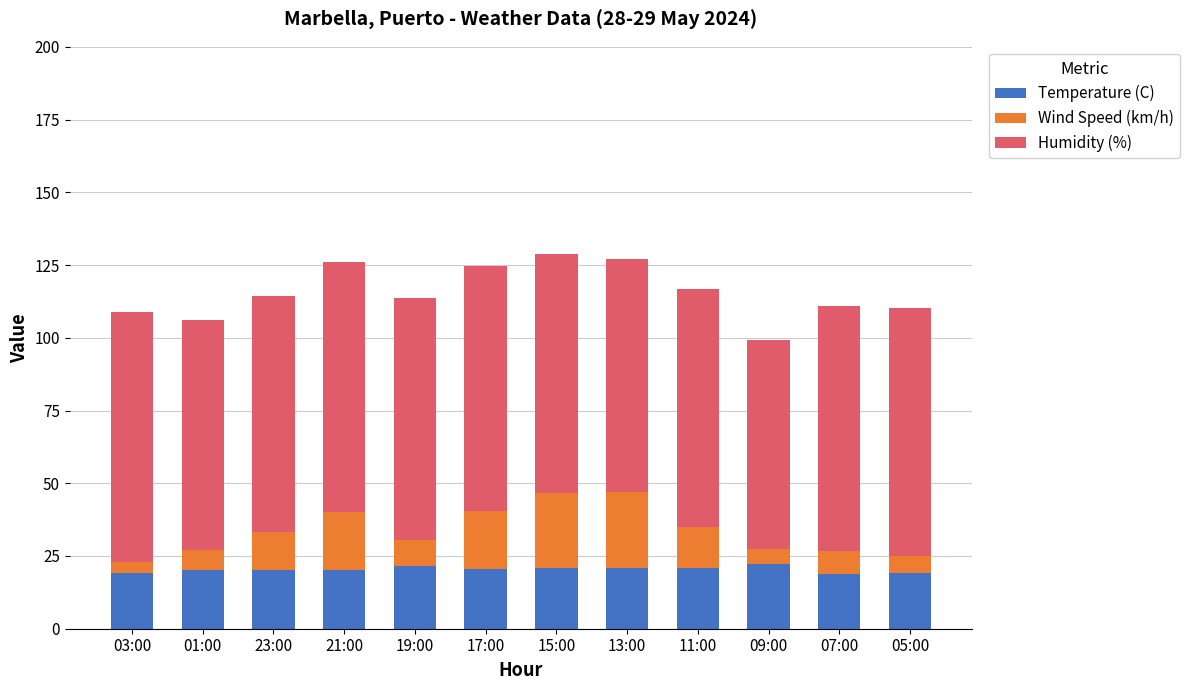

The value of Temperature (C) at 23:00 is 32.5. True or false?

False